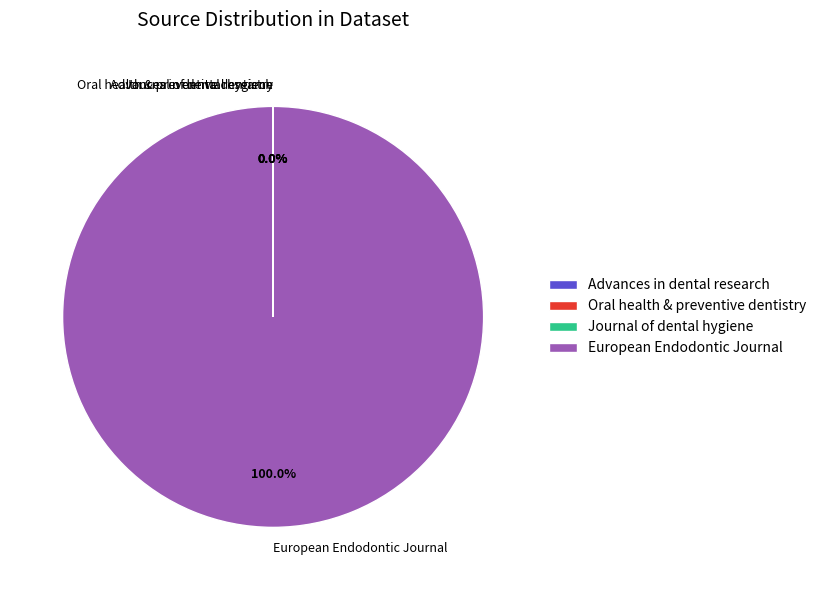

Is there a majority slice in this chart?

Yes